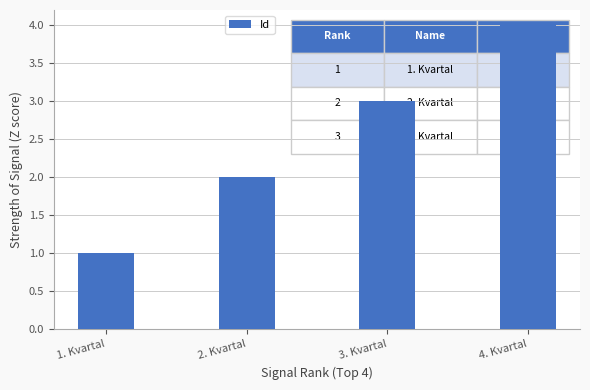

Reading right to left, extract all data points from this chart.

4. Kvartal=4	3. Kvartal=3	2. Kvartal=2	1. Kvartal=1